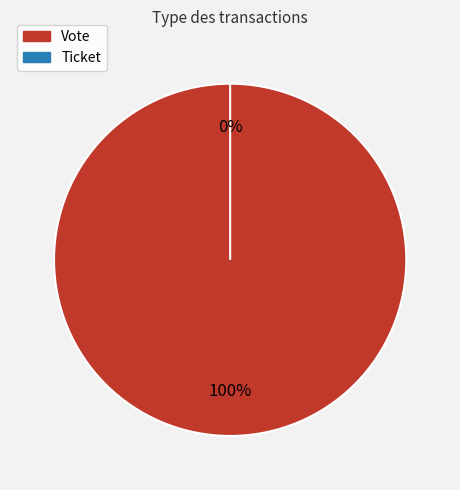

How many segments does this pie chart have?

2